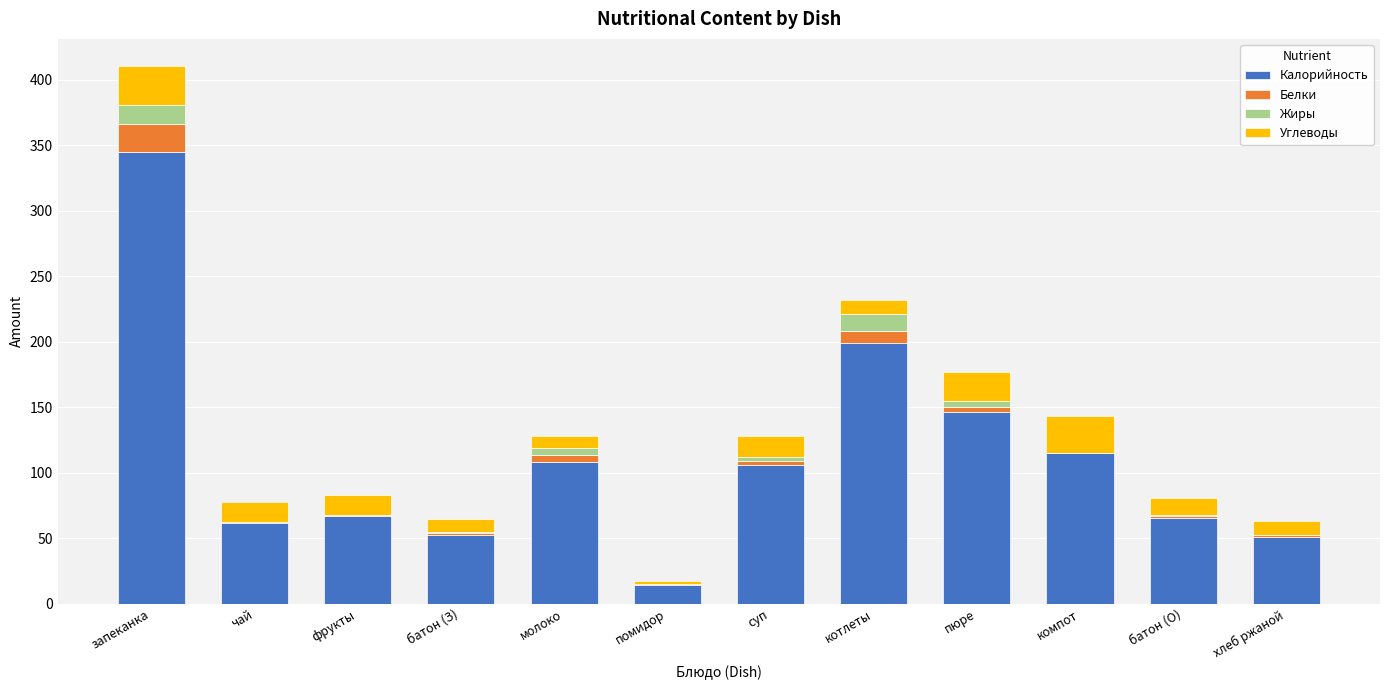

What is the sum of the Калорийность values at котлеты and запеканка?

543.9